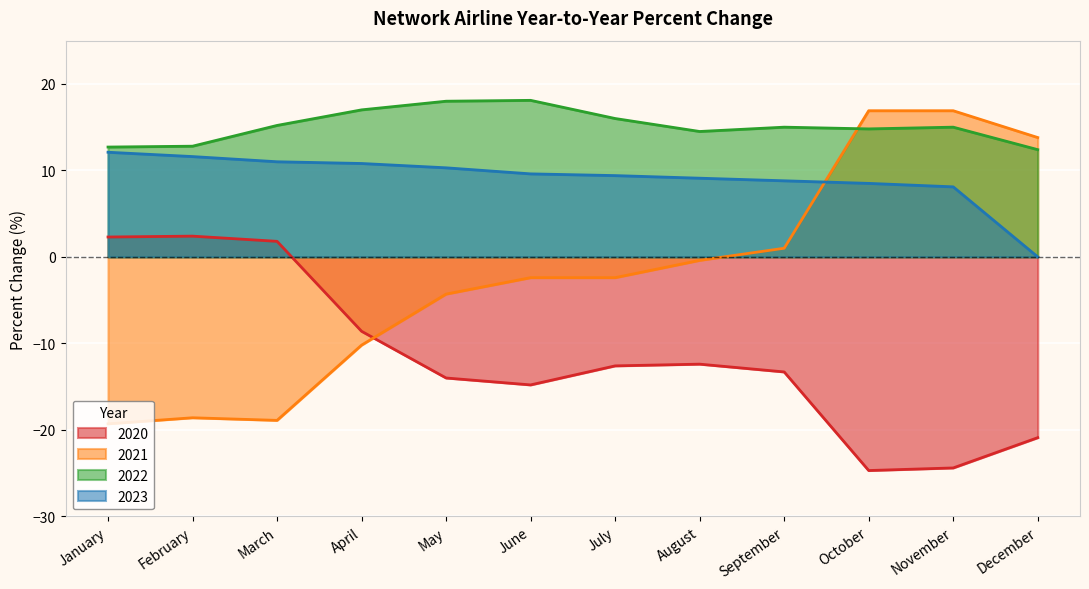

Reading left to right, what are all the values shown in this chart?

2020: January=2.3	February=2.4	March=1.8	April=-8.6	May=-14.0	June=-14.8	July=-12.6	August=-12.4	September=-13.3	October=-24.7	November=-24.4	December=-20.9
2021: January=-19.3	February=-18.6	March=-18.9	April=-10.2	May=-4.3	June=-2.4	July=-2.4	August=-0.4	September=1.0	October=16.9	November=16.9	December=13.8
2022: January=12.7	February=12.8	March=15.2	April=17.0	May=18.0	June=18.1	July=16.0	August=14.5	September=15.0	October=14.8	November=15.0	December=12.4
2023: January=12.1	February=11.6	March=11.0	April=10.8	May=10.3	June=9.6	July=9.4	August=9.1	September=8.8	October=8.5	November=8.1	December=0.0